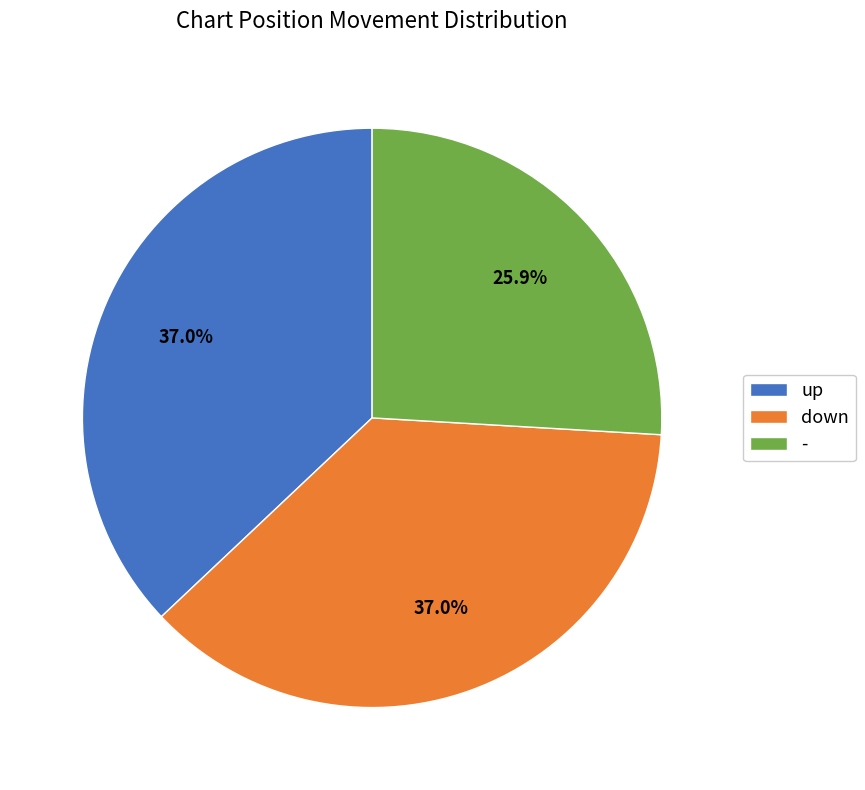

Does any single category account for the majority?

No